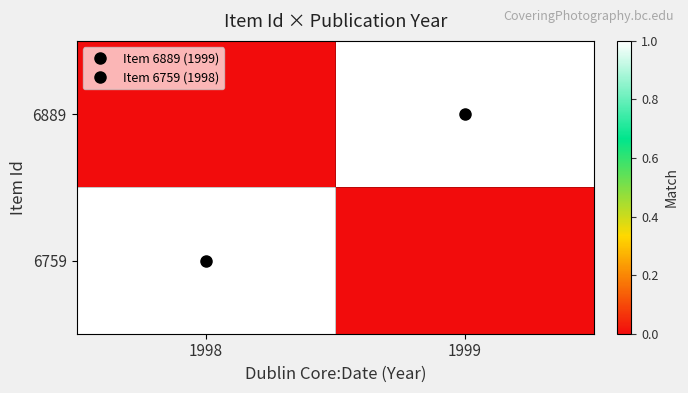

At how many categories does at least one series exceed 0?

2